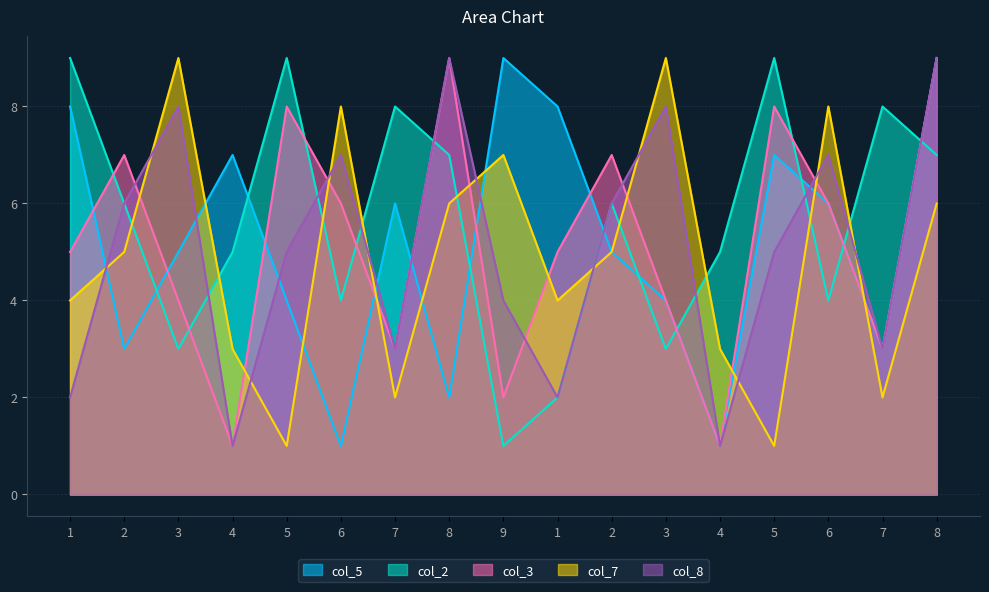

True or false: col_7 has a value of 7 at 9.

True